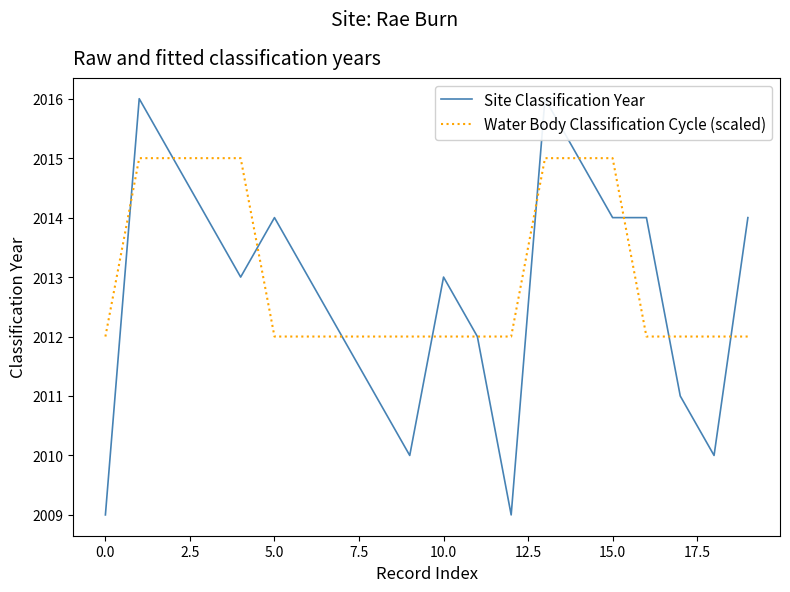

Reading left to right, transcribe all the data shown in this chart.

Site Classification Year: 2009	2016	2015	2014	2013	2014	2013	2012	2011	2010	2013	2012	2009	2016	2015	2014	2014	2011	2010	2014
Water Body Classification Cycle (scaled): 2012	2015	2015	2015	2015	2012	2012	2012	2012	2012	2012	2012	2012	2015	2015	2015	2012	2012	2012	2012